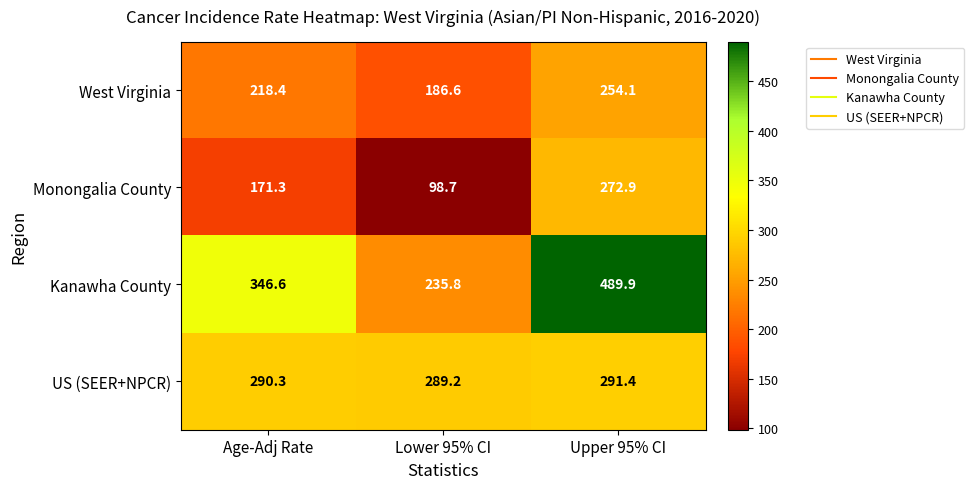

What is the total value across all series at Age-Adj Rate?

1026.6